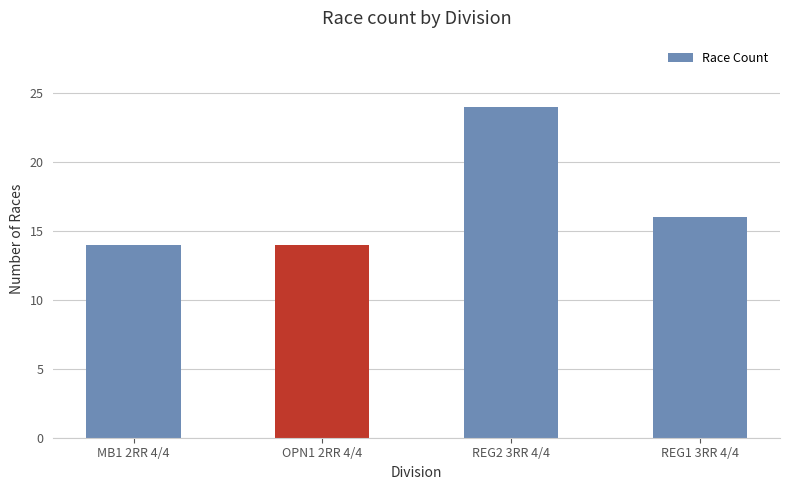

Approximately how many times larger is the value at OPN1 2RR 4/4 compared to REG2 3RR 4/4?

0.6